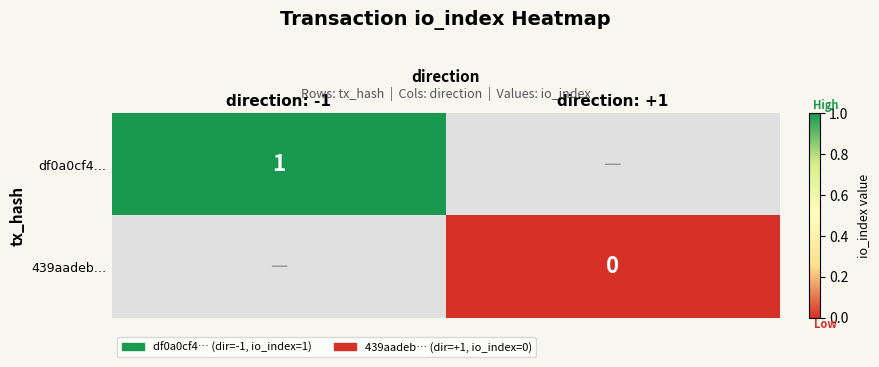

The df0a0cf4… series shows 0 at direction: -1. True or false?

False